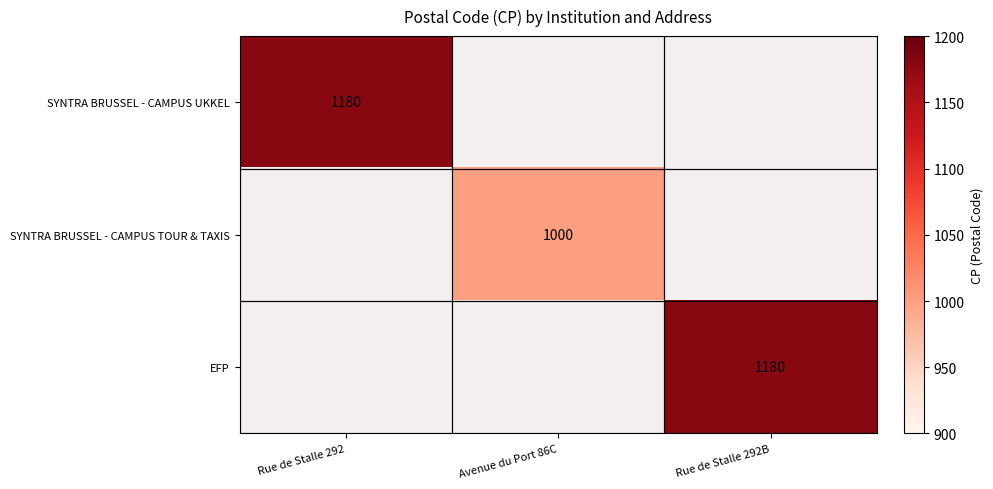

The value of EFP at Rue de Stalle 292B is 1180. True or false?

True